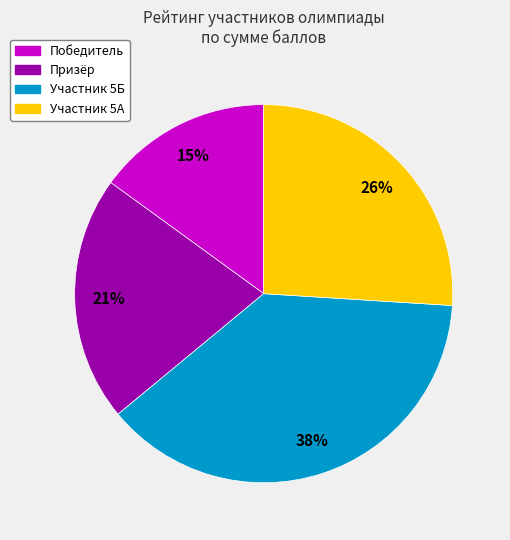

To the nearest percent, what is the difference between the largest and smallest slice percentages?

23%